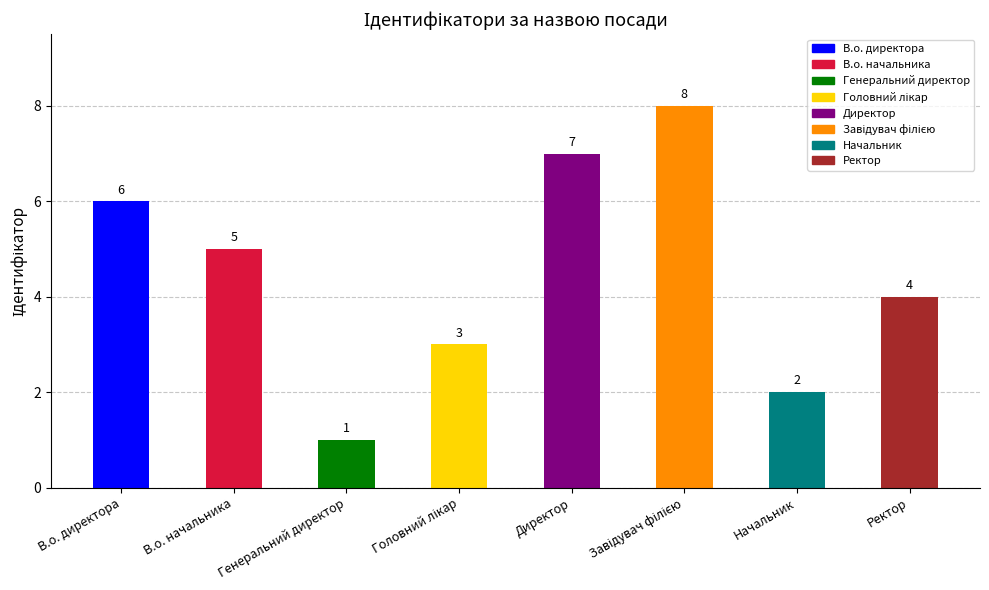

What position from the left is Начальник?

7